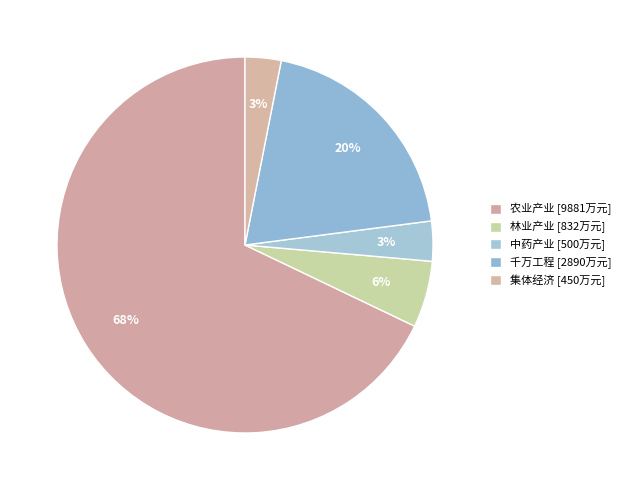

Is there any slice that represents more than half of the pie?

Yes